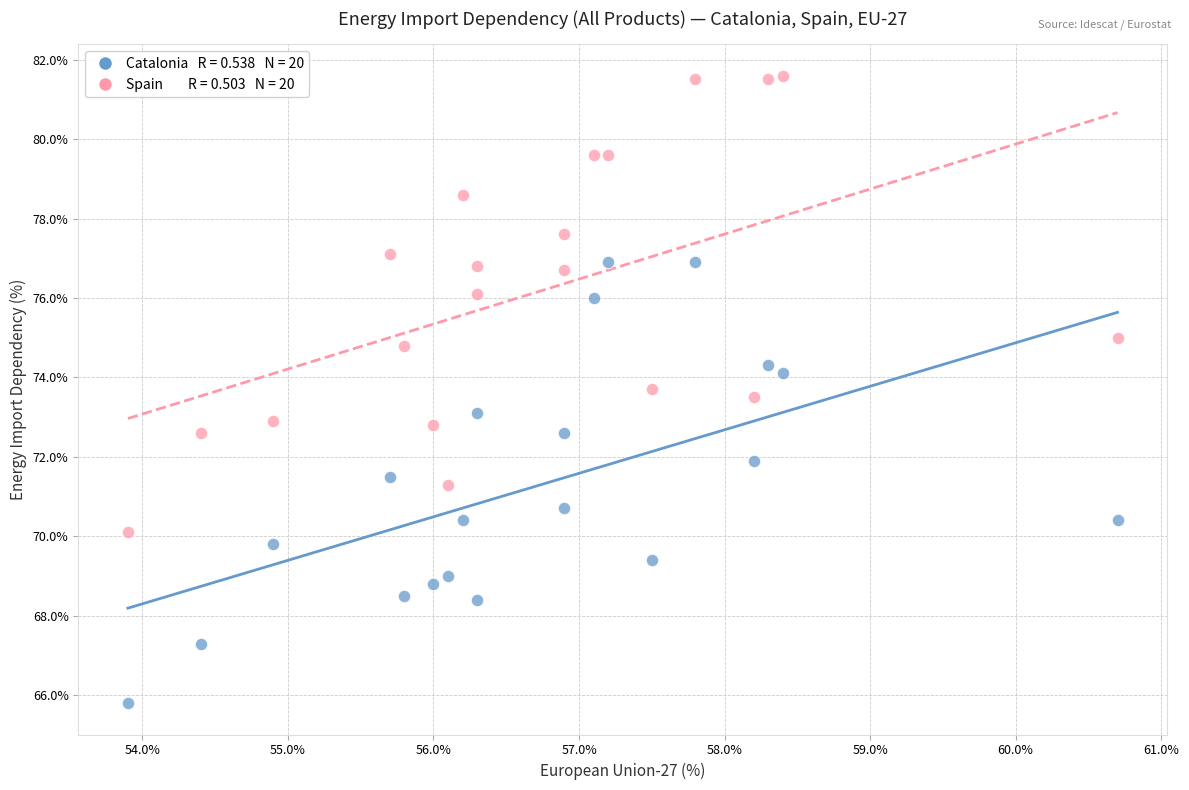

Across all data points, what is the range of Y values (max minus min)?

15.8